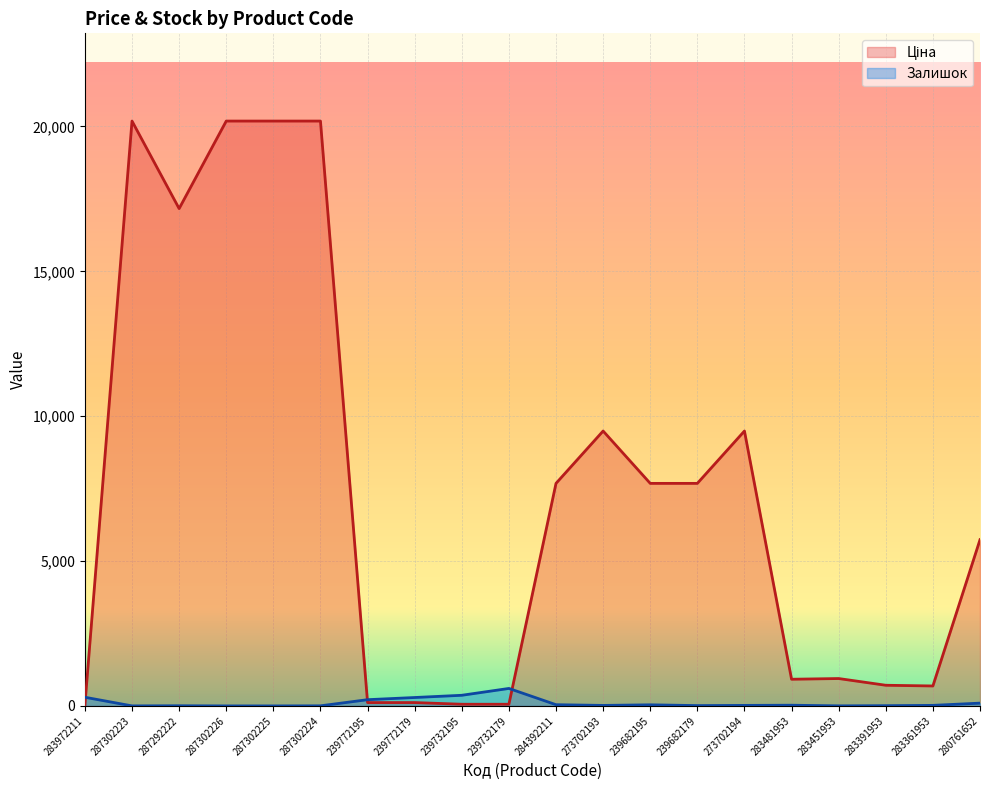

The Ціна series shows 4302.2 at 287302224. True or false?

False